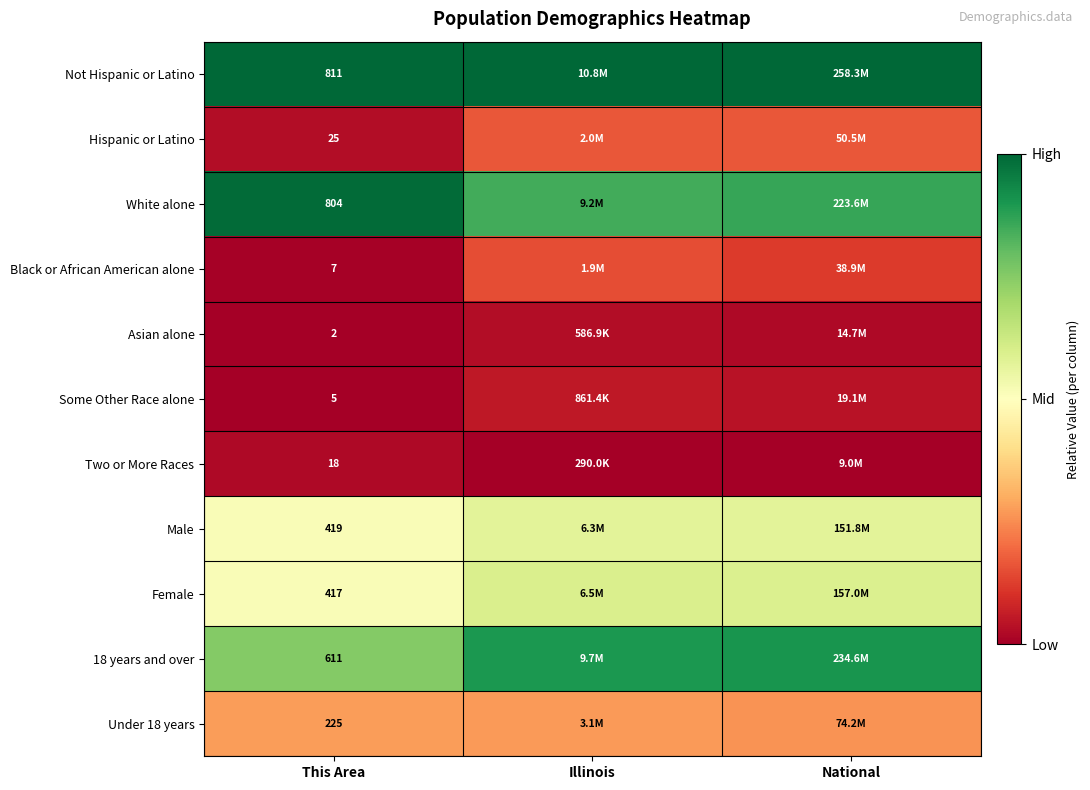

What is the total value across all series at This Area?

3344.0